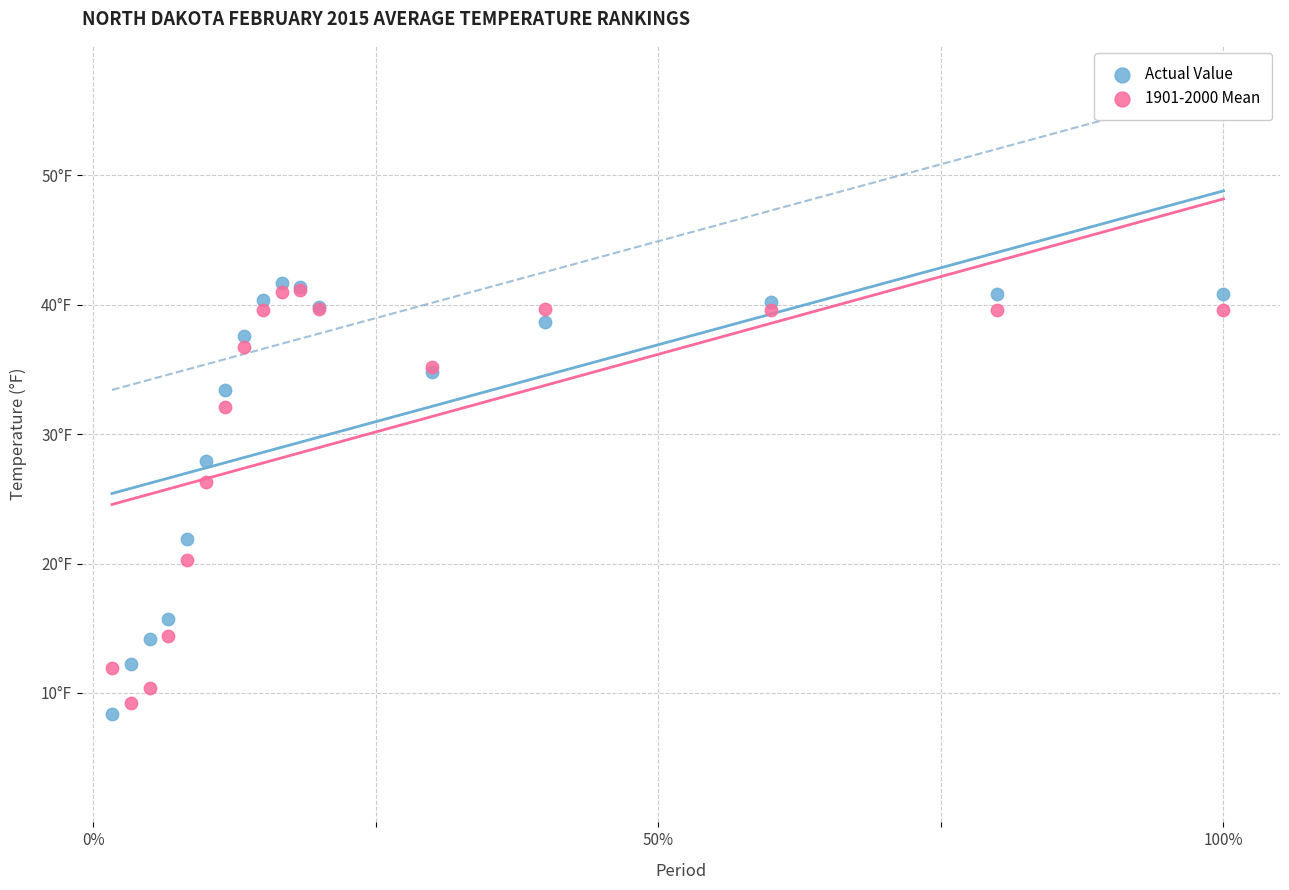

Which series has the widest spread of Y values?

Actual Value